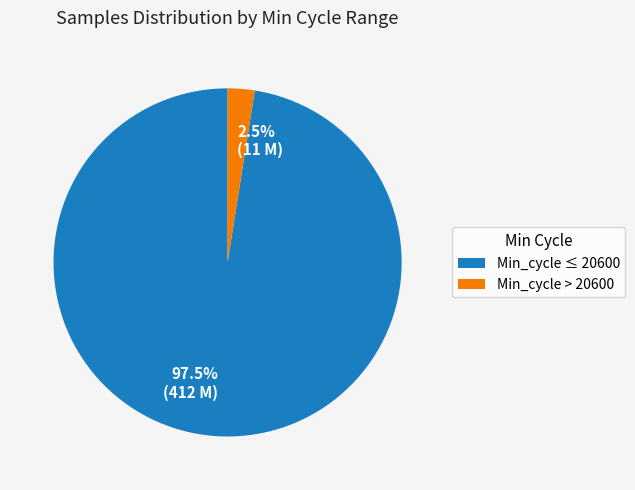

What percentage is NOT represented by 2.5% (11 M)?

97.5%